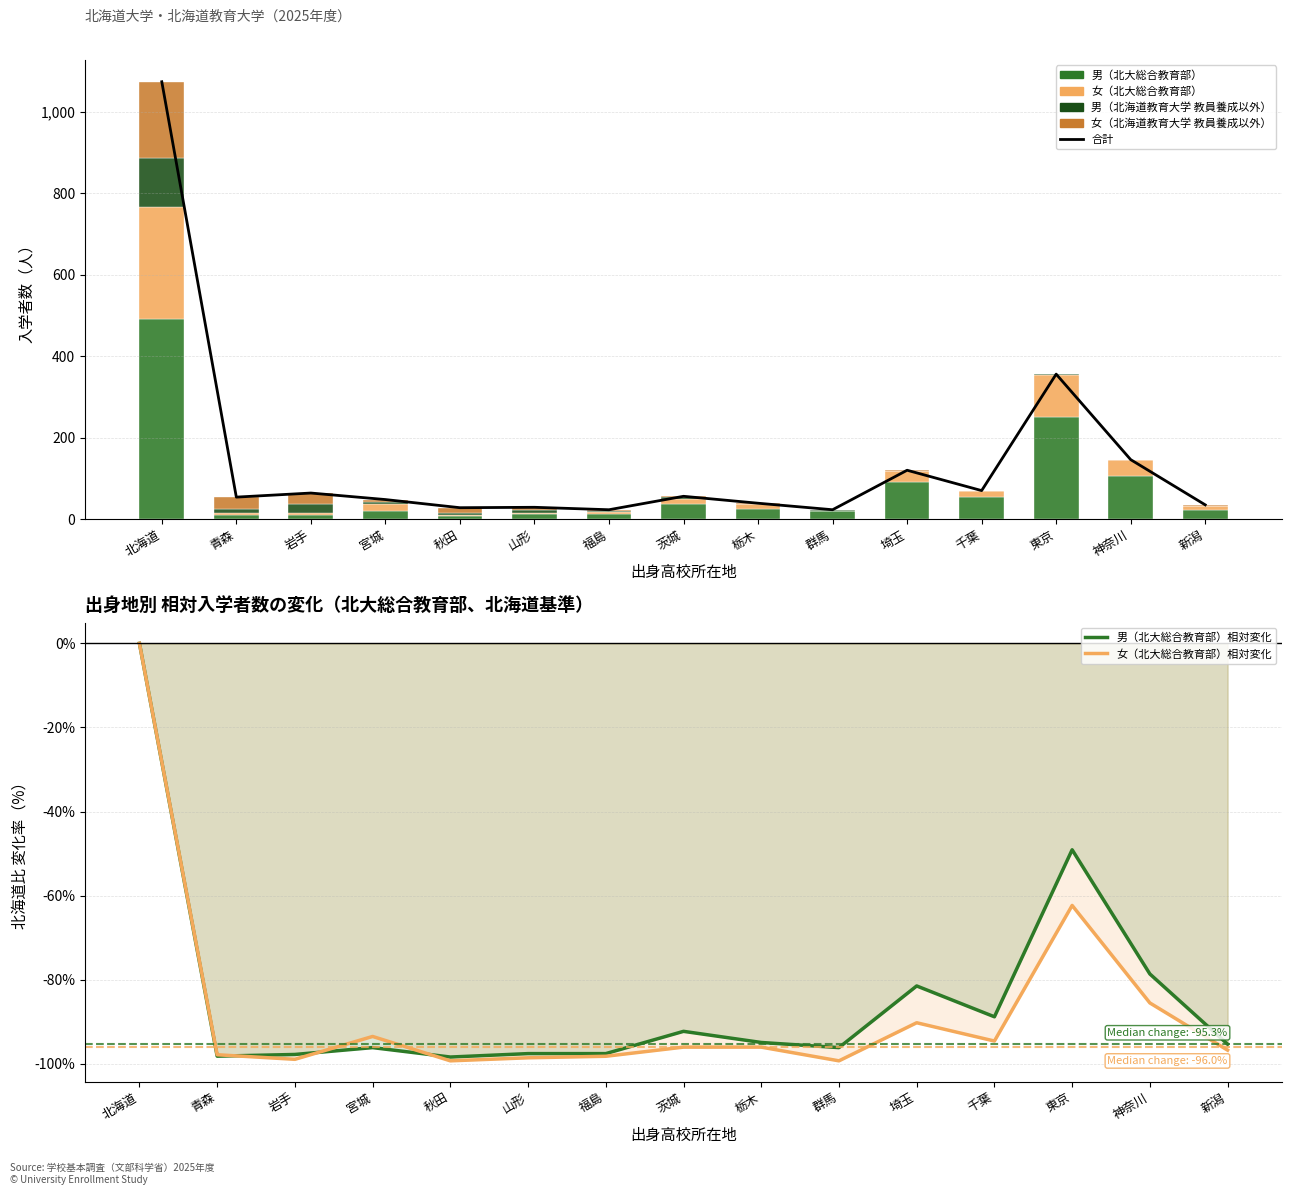

Reading left to right, extract all data points from this chart.

男（北大総合教育部）: 北海道=491	青森=9	岩手=11	宮城=19	秋田=8	山形=12	福島=12	茨城=38	栃木=25	群馬=19	埼玉=91	千葉=55	東京=250	神奈川=105	新潟=23
女（北大総合教育部）: 北海道=276	青森=6	岩手=3	宮城=18	秋田=2	山形=4	福島=5	茨城=11	栃木=11	群馬=2	埼玉=27	千葉=15	東京=104	神奈川=40	新潟=9
男（北海道教育大学 教員養成以外）: 北海道=120	青森=11	岩手=22	宮城=5	秋田=5	山形=7	福島=2	茨城=5	栃木=2	群馬=1	埼玉=1	千葉=0	東京=2	神奈川=1	新潟=1
女（北海道教育大学 教員養成以外）: 北海道=187	青森=28	岩手=28	宮城=6	秋田=13	山形=6	福島=4	茨城=2	栃木=1	群馬=1	埼玉=1	千葉=0	東京=0	神奈川=0	新潟=2